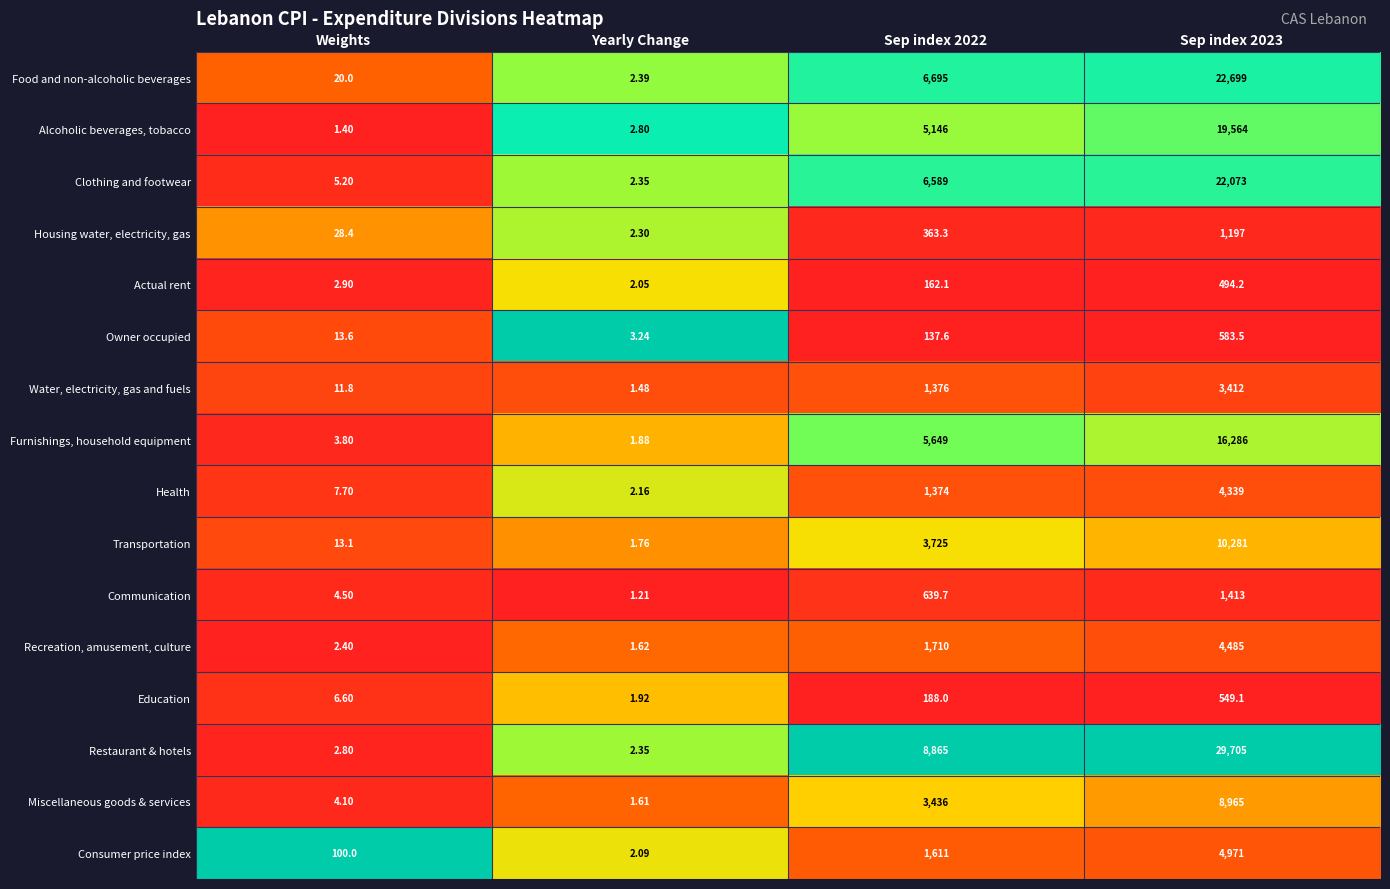

Is the value of Miscellaneous goods & services at Yearly Change greater than the value of Actual rent at Yearly Change?

No